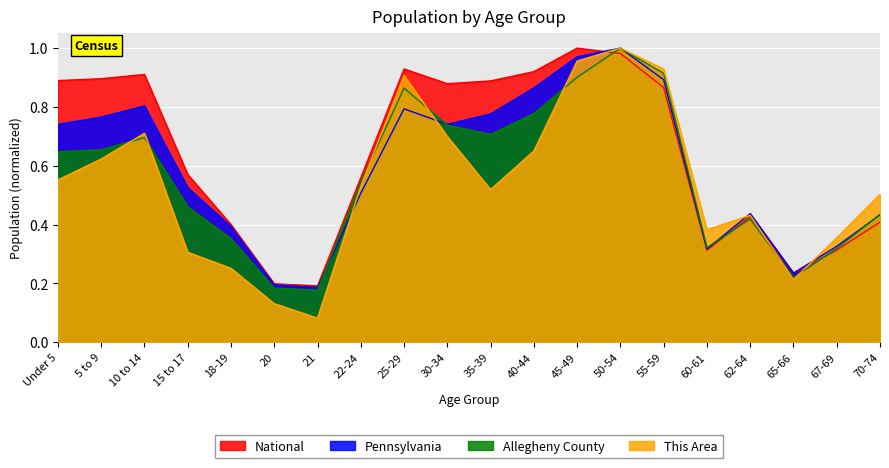

At 55-59, list the series in order from smallest to largest.

National, Pennsylvania, Allegheny County, This Area